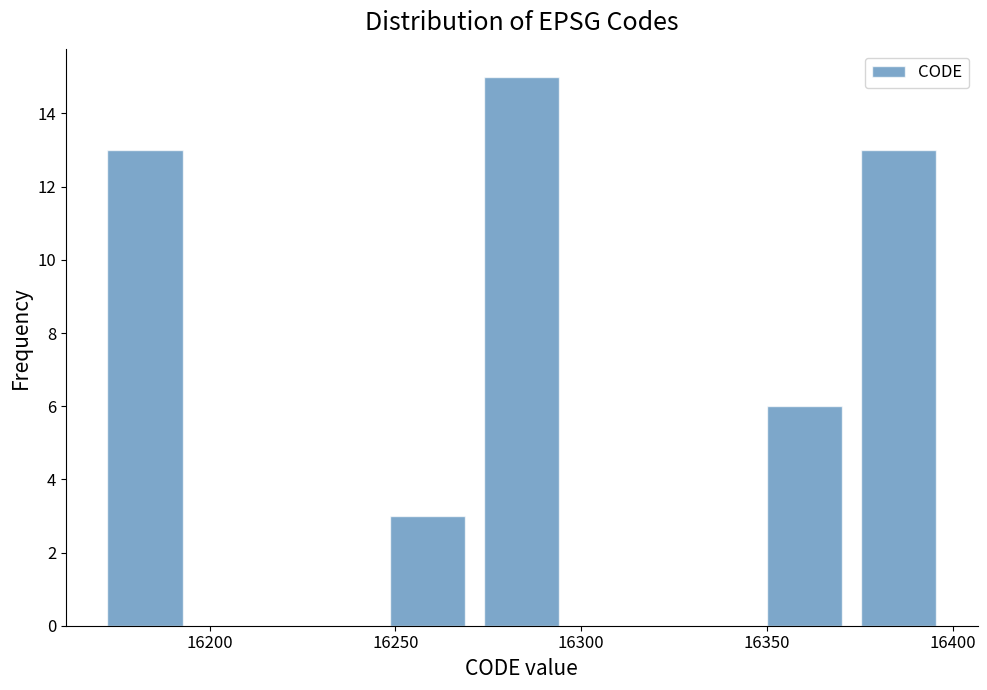

How tall is the bar that spans 16245 to 16270 on the x-axis? Neither the bar edges nor the heights are printed on the chart, so give them approximately, as read against the axes.

3